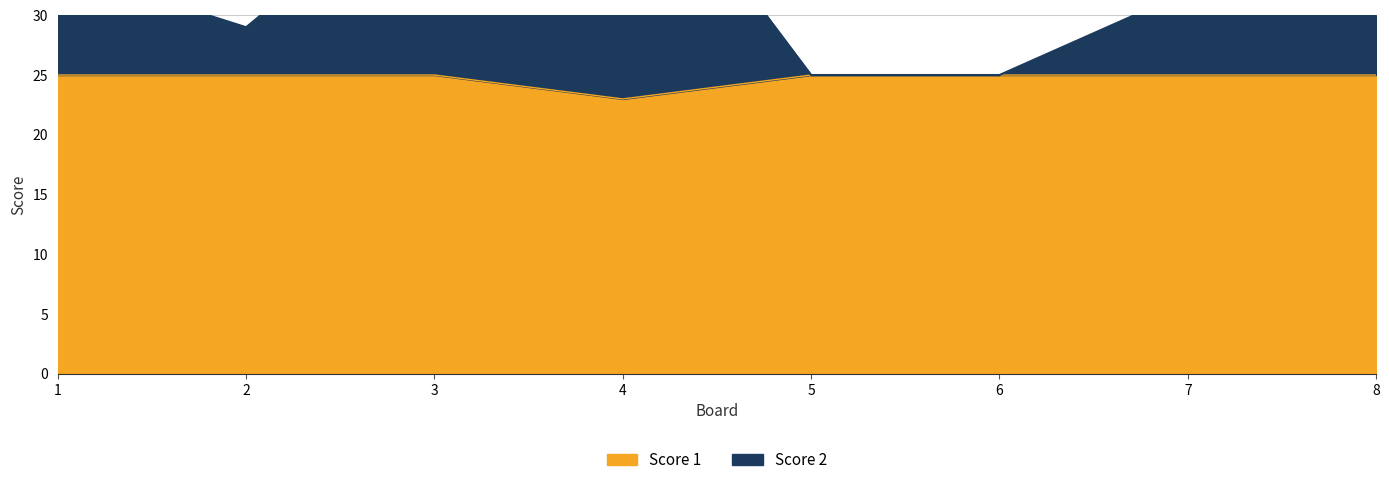

What is the spread (max minus min) of values at 3?

17